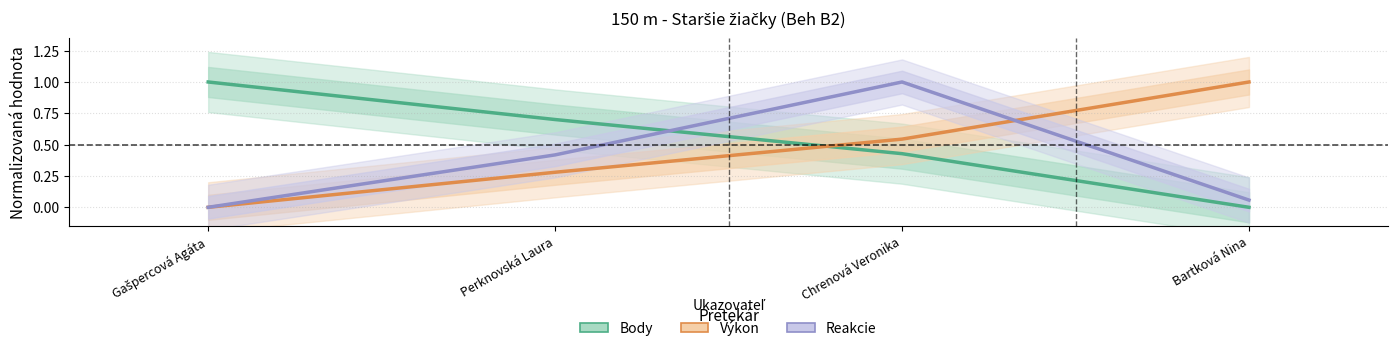

Reading left to right, list all the values displayed in this chart.

Body: Gašpercová Agáta=1.0	Perknovská Laura=0.7	Chrenová Veronika=0.4	Bartková Nina=0.0
Výkon: Gašpercová Agáta=0.0	Perknovská Laura=0.3	Chrenová Veronika=0.5	Bartková Nina=1.0
Reakcie: Gašpercová Agáta=0.0	Perknovská Laura=0.4	Chrenová Veronika=1.0	Bartková Nina=0.1